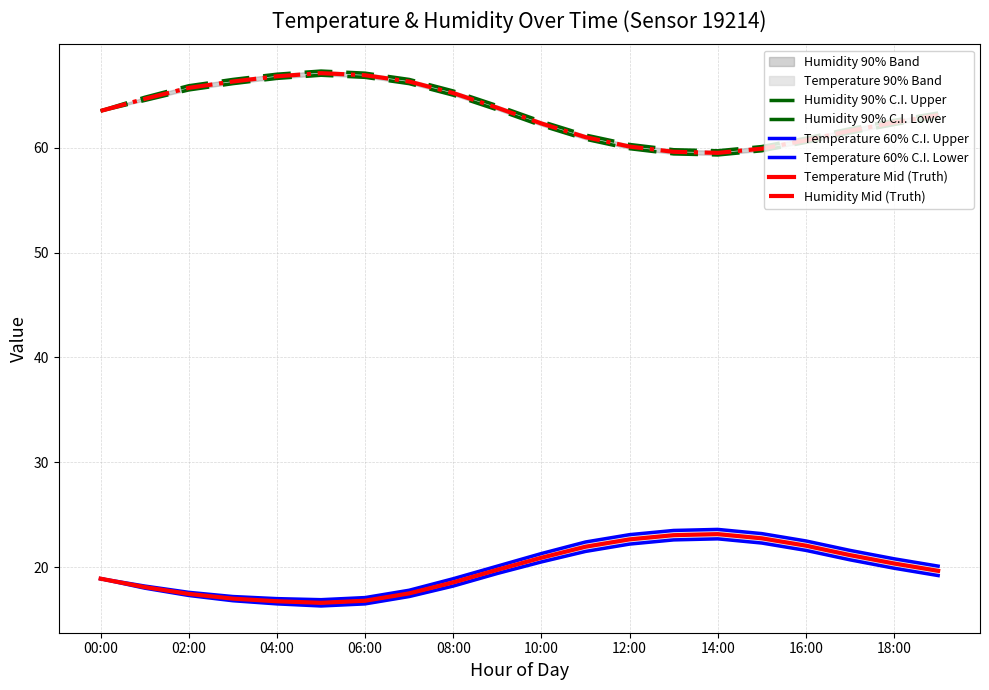

What is the lowest value of the Humidity Mid (Truth) series?

59.5